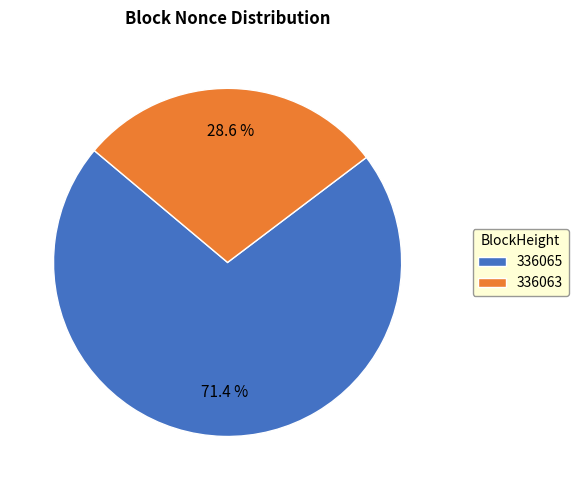

To the nearest percent, what is the average slice percentage?

50%